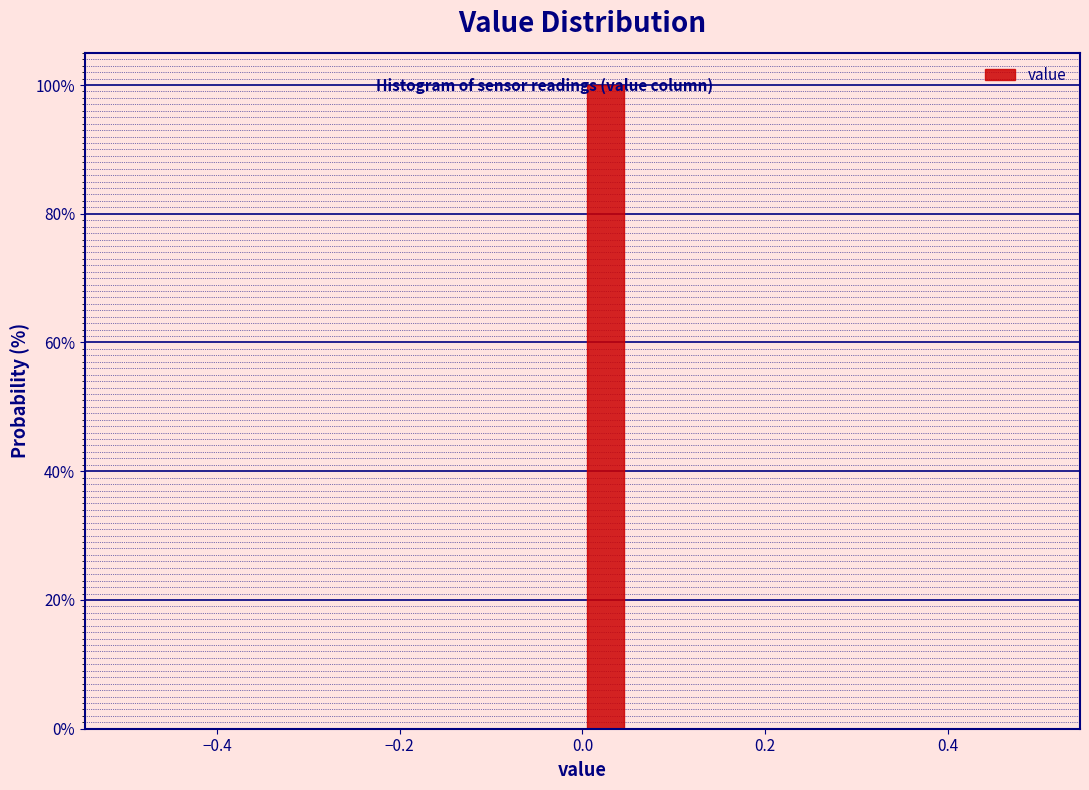

Read against the x-axis, roughly where is the centre of the tallest bar?

0.02